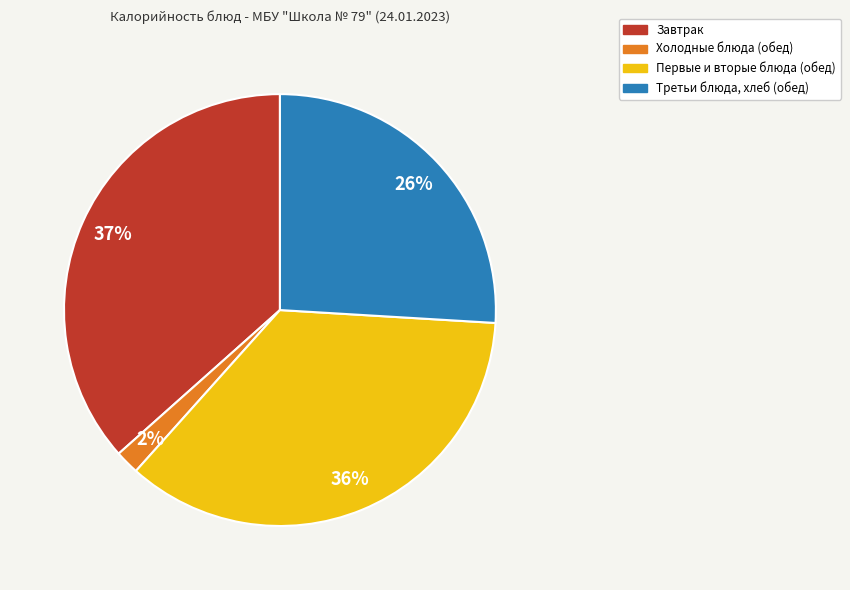

How many segments does this pie chart have?

4